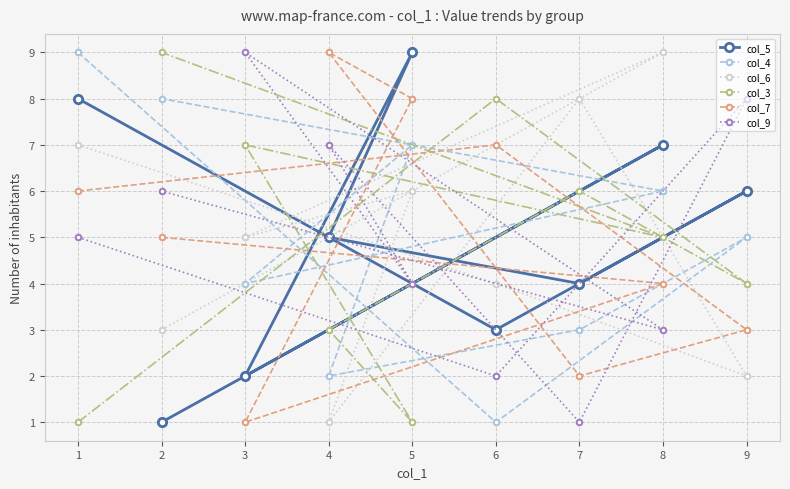

What is the difference between the maximum and minimum values in the col_7 series?

8